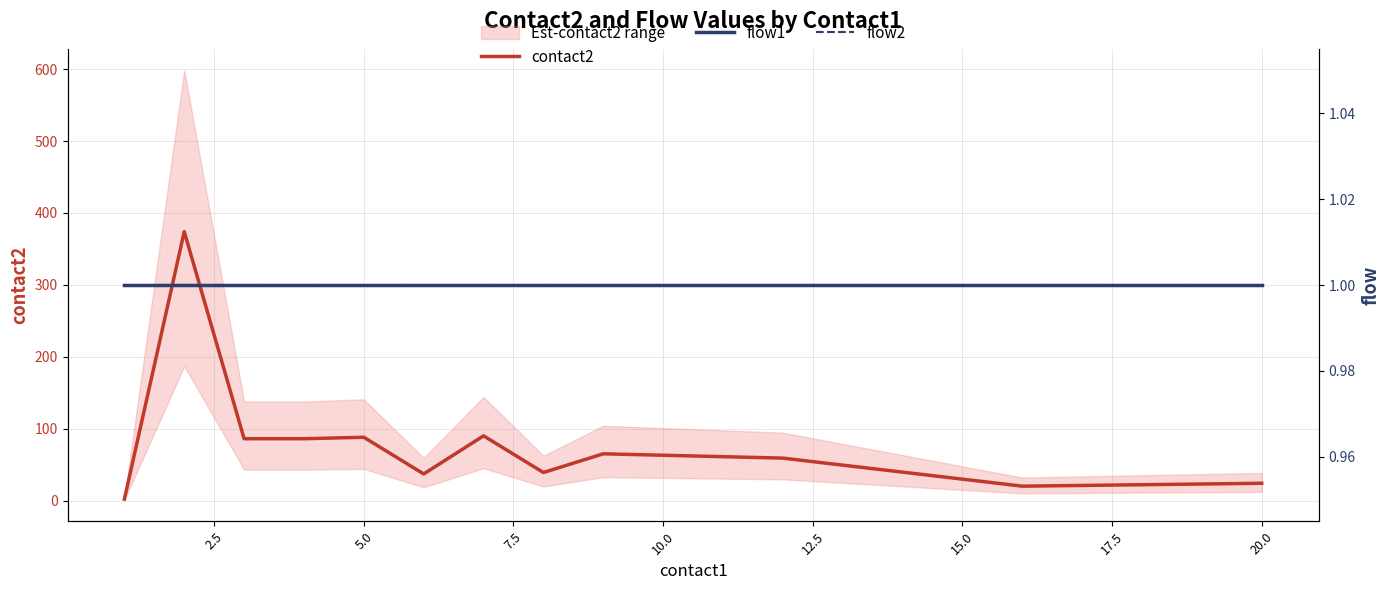

What is the minimum value for flow2?

1